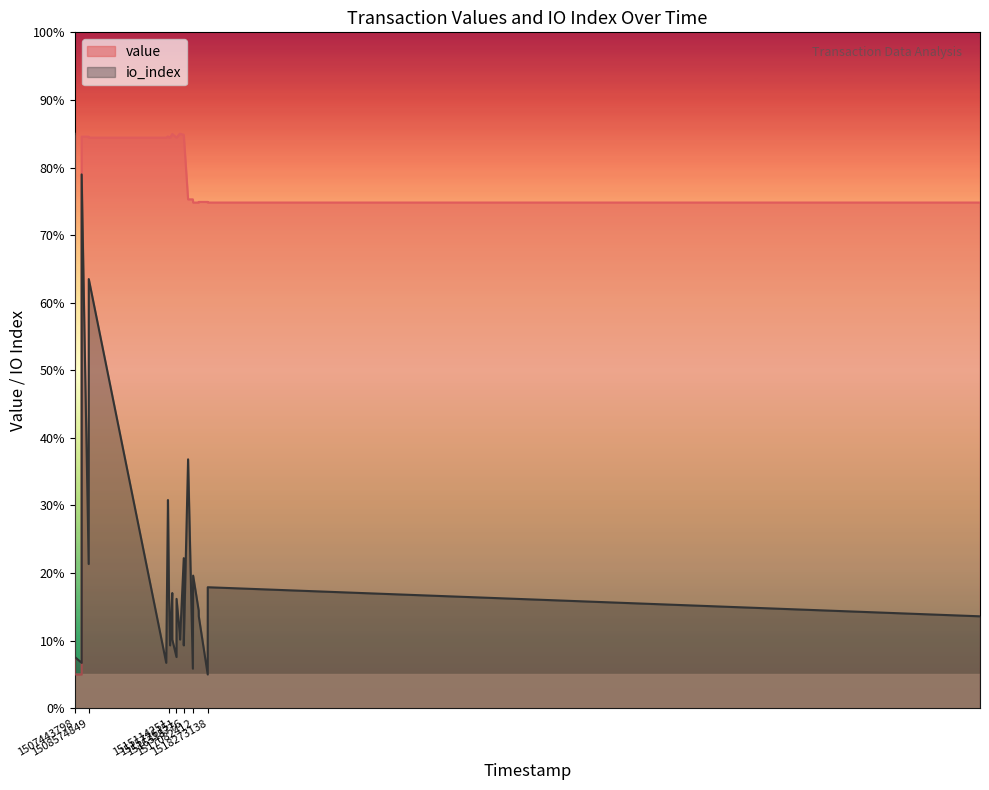

At which category does the chart reach its peak across all series?

1515995710